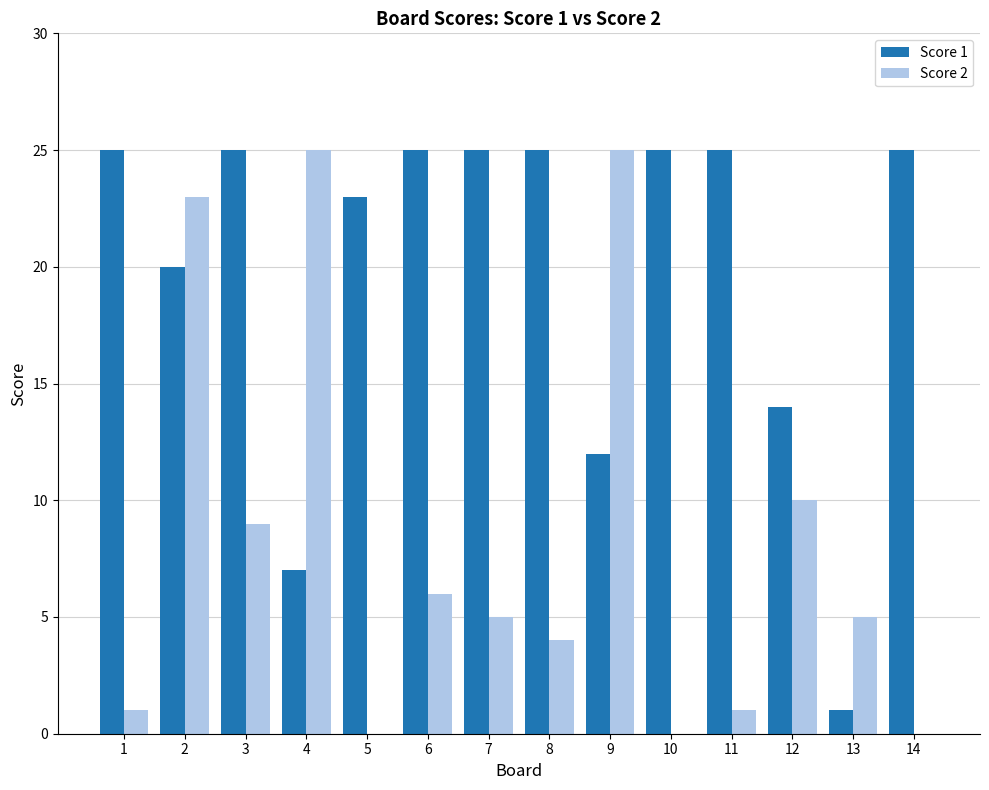

How many groups of bars are there?

14